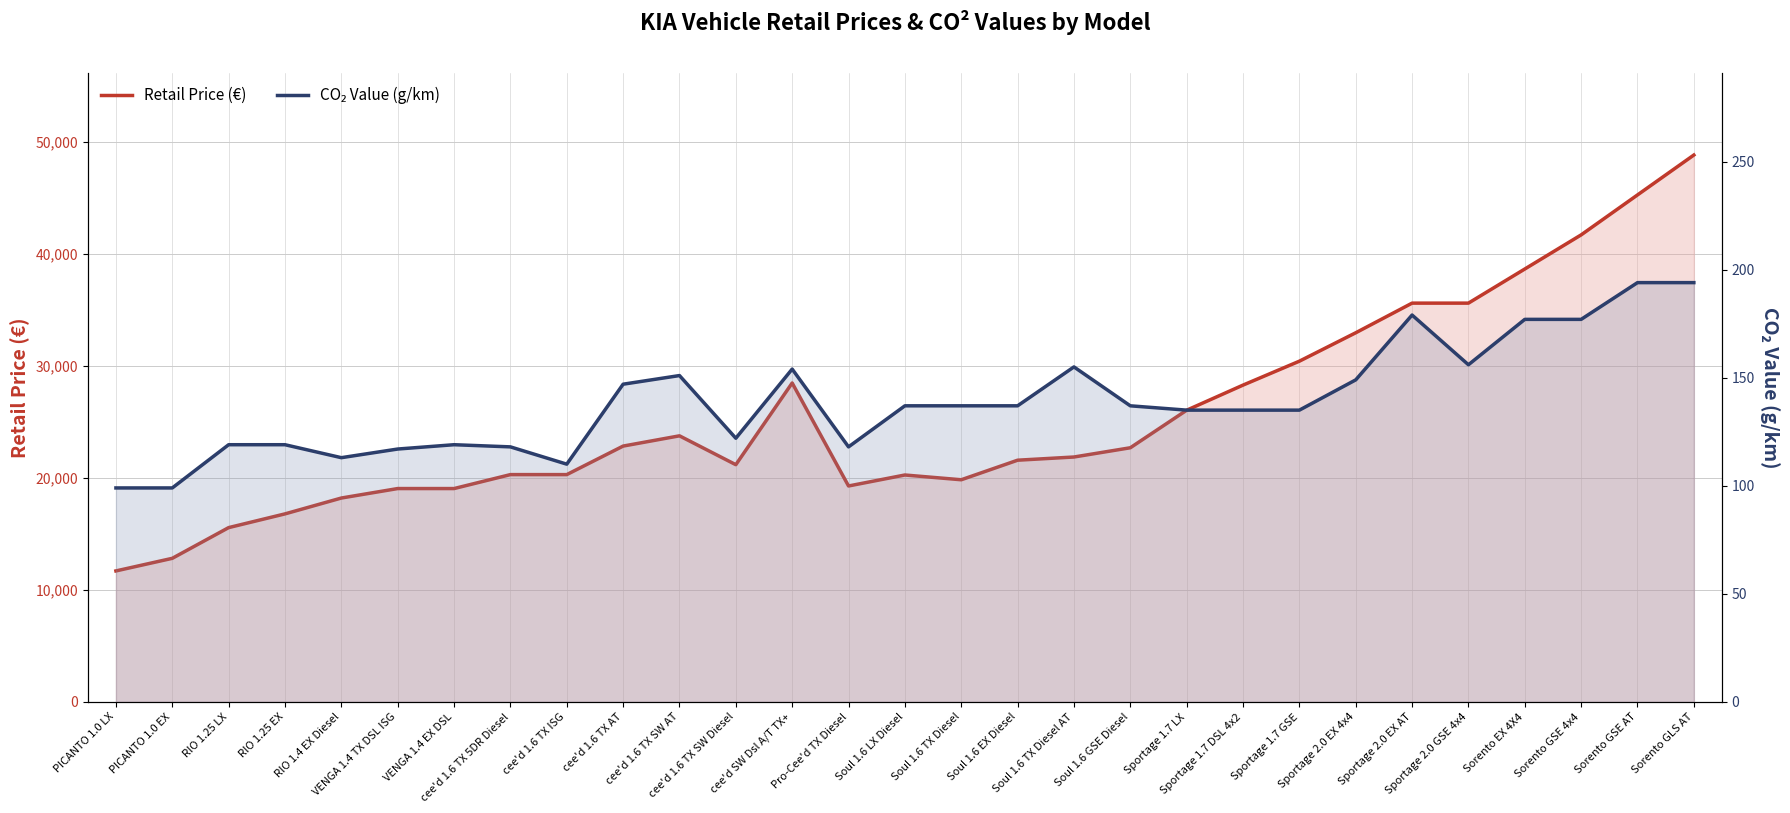

Which has a higher value, Pro-Cee'd TX Diesel or cee'd 1.6 TX ISG?

cee'd 1.6 TX ISG